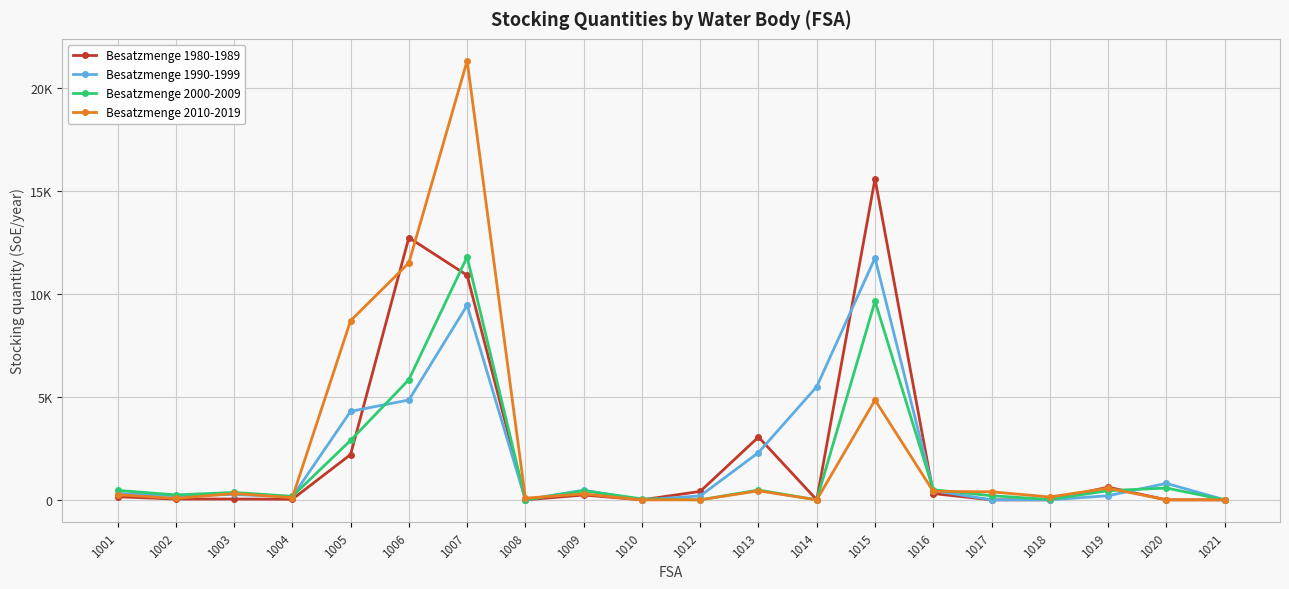

What are all the series names shown in the legend?

Besatzmenge 1980-1989, Besatzmenge 1990-1999, Besatzmenge 2000-2009, Besatzmenge 2010-2019